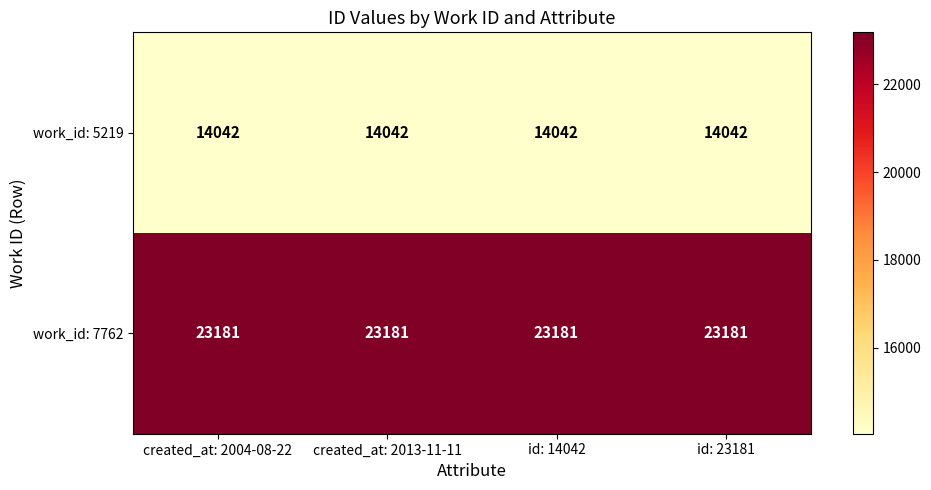

What is the total value across all series at id: 14042?

37223